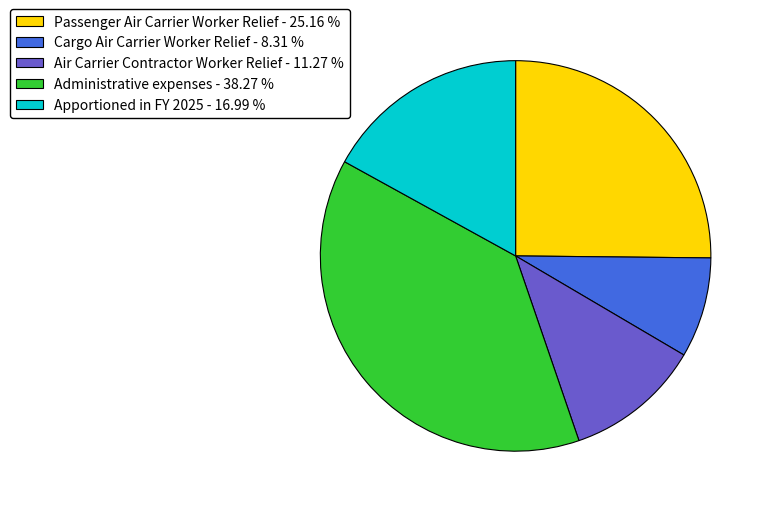

Which slice is the smallest?

Cargo Air Carrier Worker Relief